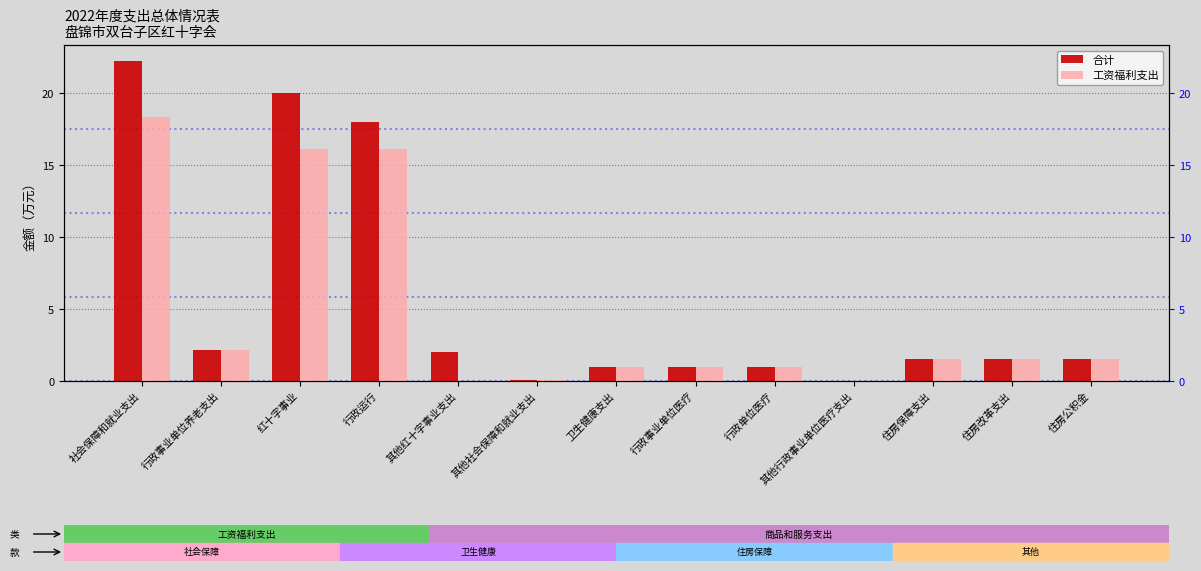

What is the difference between the maximum and minimum values in the 工资福利支出 series?

18.4